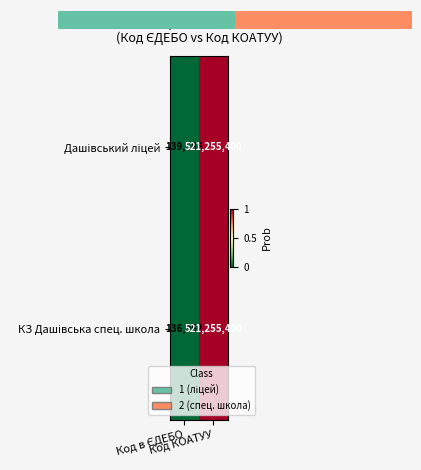

How many data points in Дашівський ліцей are less than 1?

1